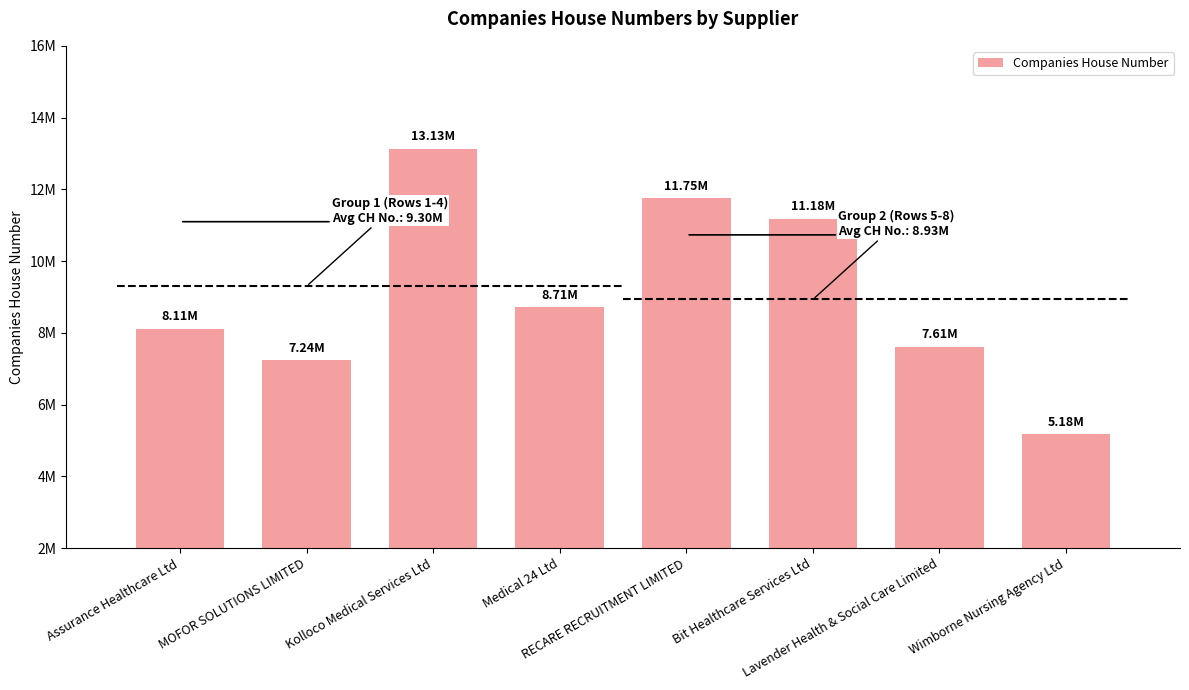

Does the chart contain any negative values?

No